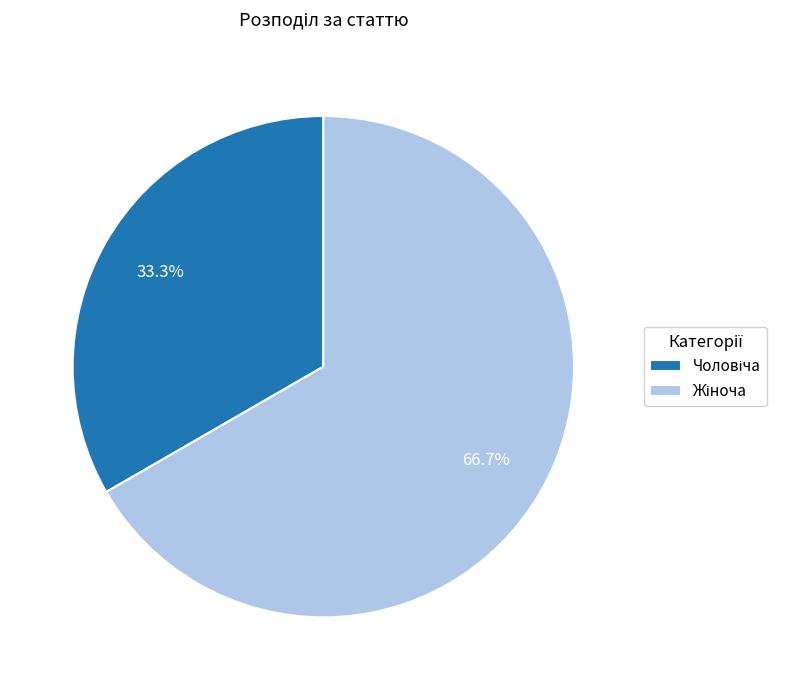

Does any single category account for the majority?

Yes